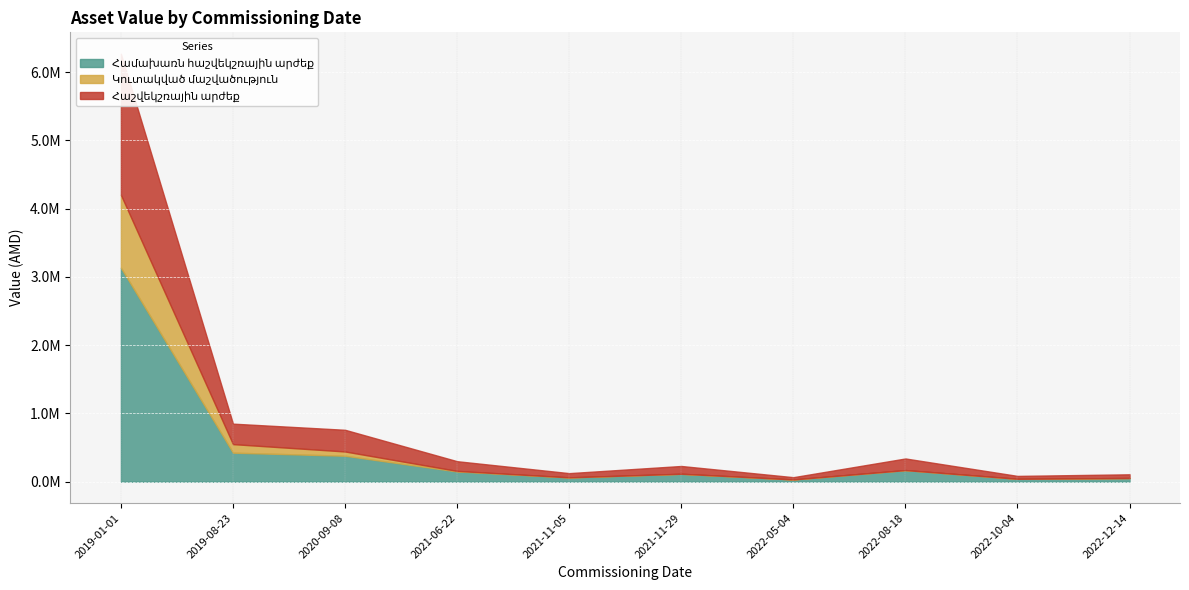

What is the sum of all Հաշվեկշռային արժեք values?

3300935.4